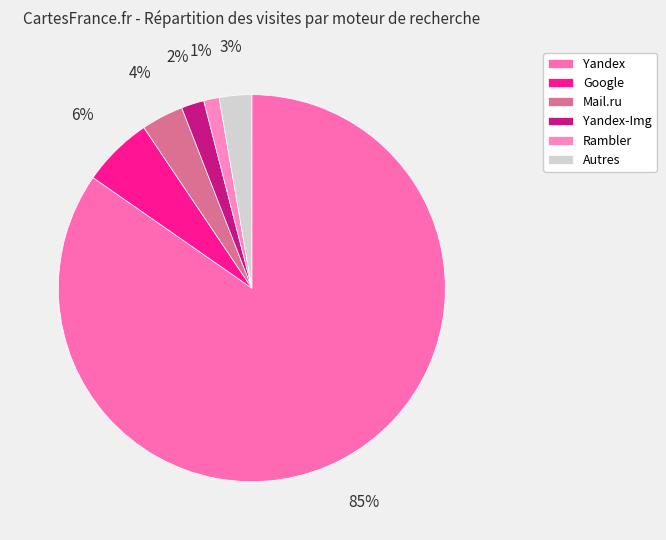

Does any single category account for the majority?

Yes